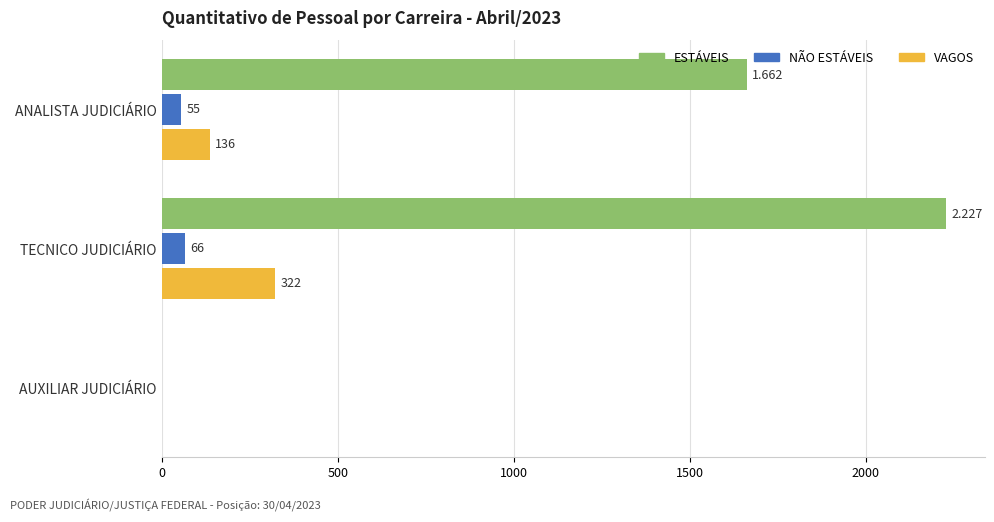

Which series has the largest total across all categories?

ESTÁVEIS